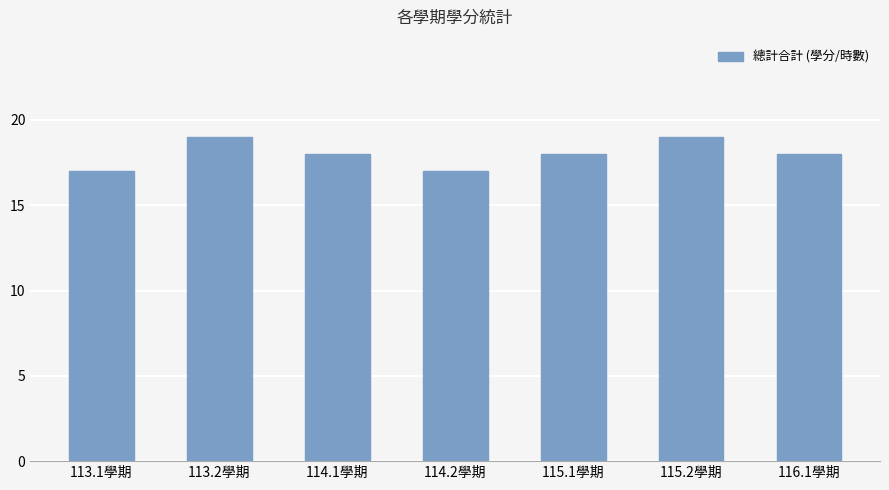

Reading left to right, transcribe all the data shown in this chart.

113.1學期=17	113.2學期=19	114.1學期=18	114.2學期=17	115.1學期=18	115.2學期=19	116.1學期=18